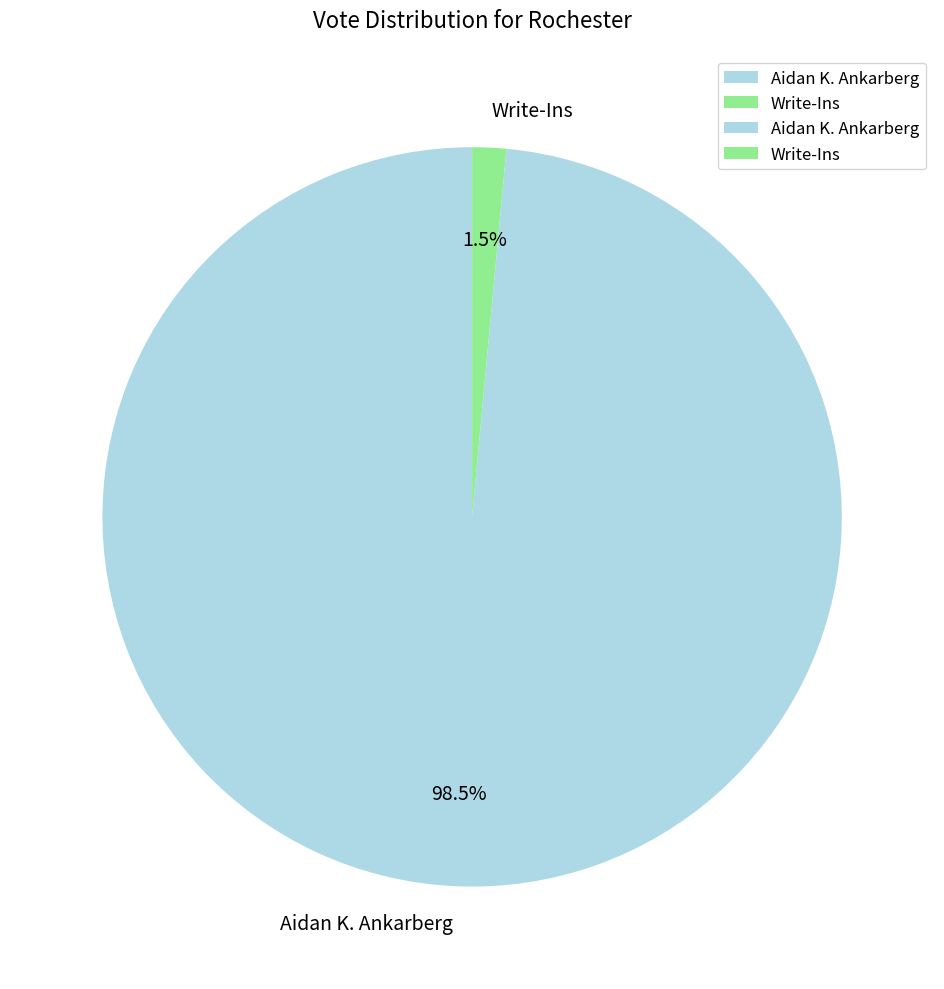

Which has a higher value, Aidan K. Ankarberg or Write-Ins?

Aidan K. Ankarberg